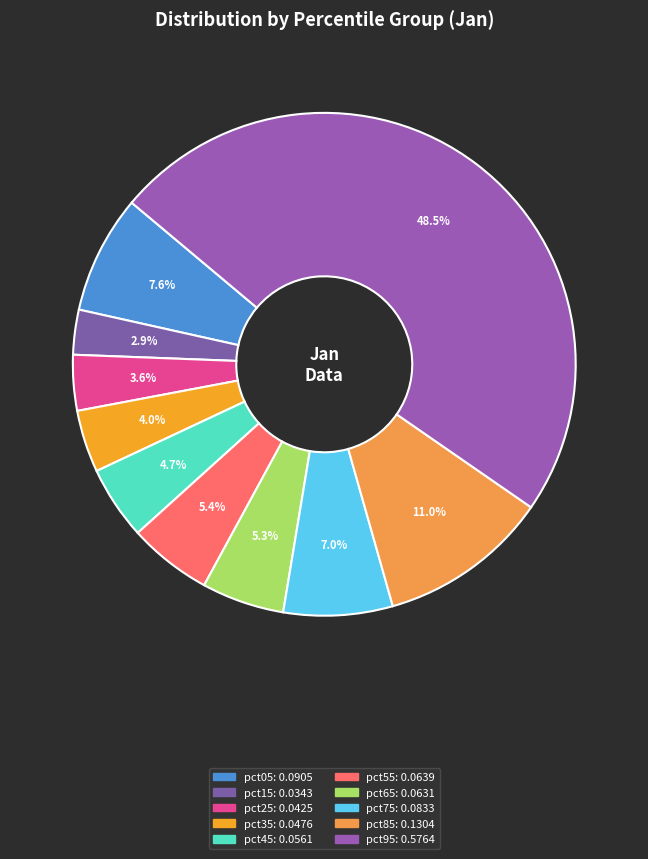

What percentage is NOT represented by pct85?

89.0%